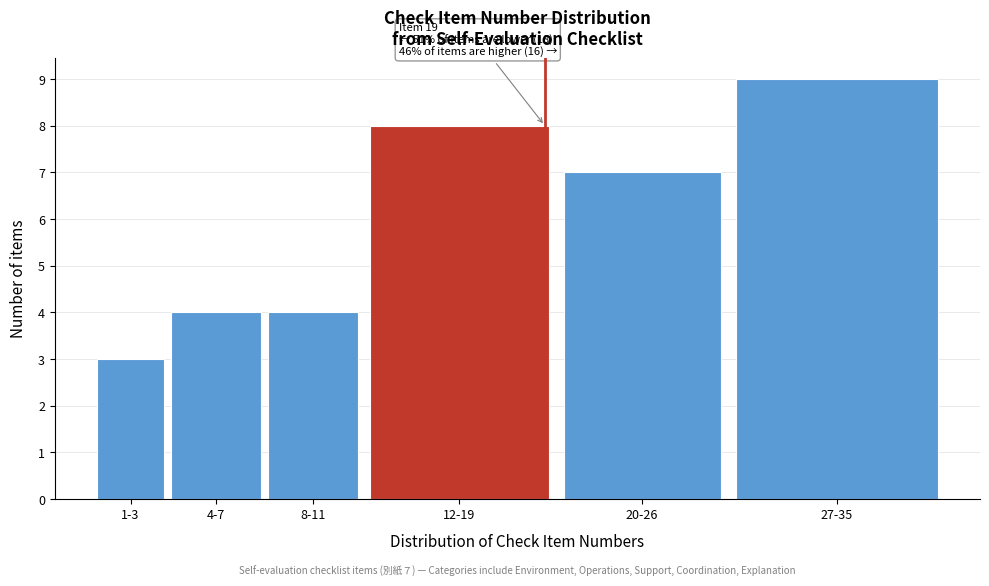

Reading left to right, list all the values displayed in this chart.

1-3=3	4-7=4	8-11=4	12-19=8	20-26=7	27-35=9